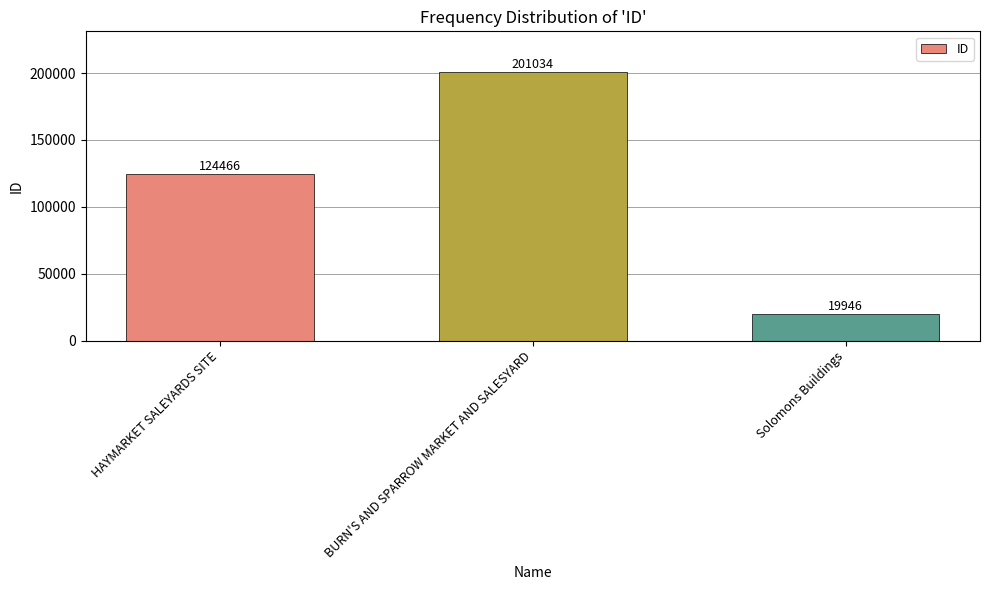

Count the values in the range 19946 to 201034.

3